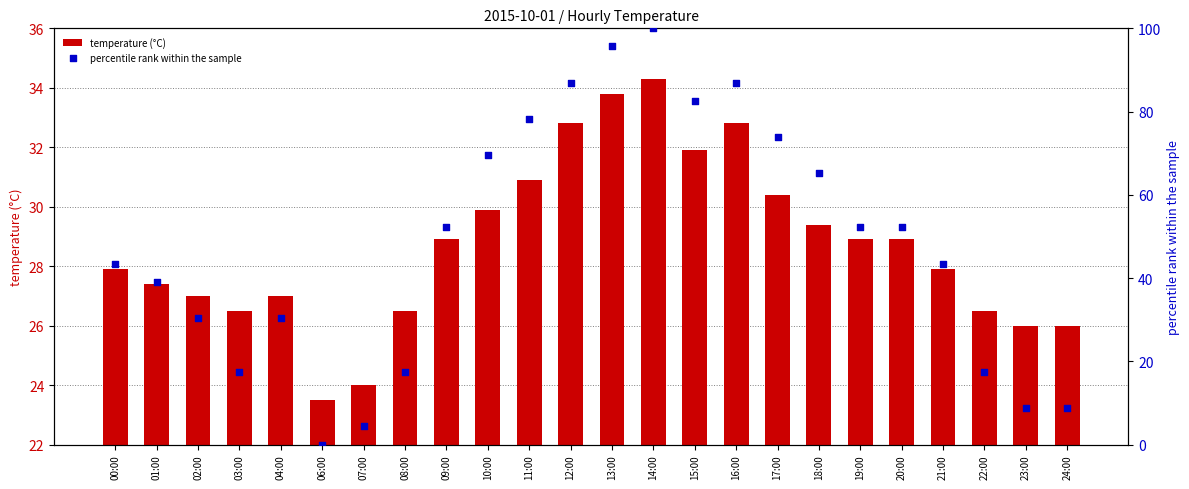

What is the total value across all series at 02:00?

57.4